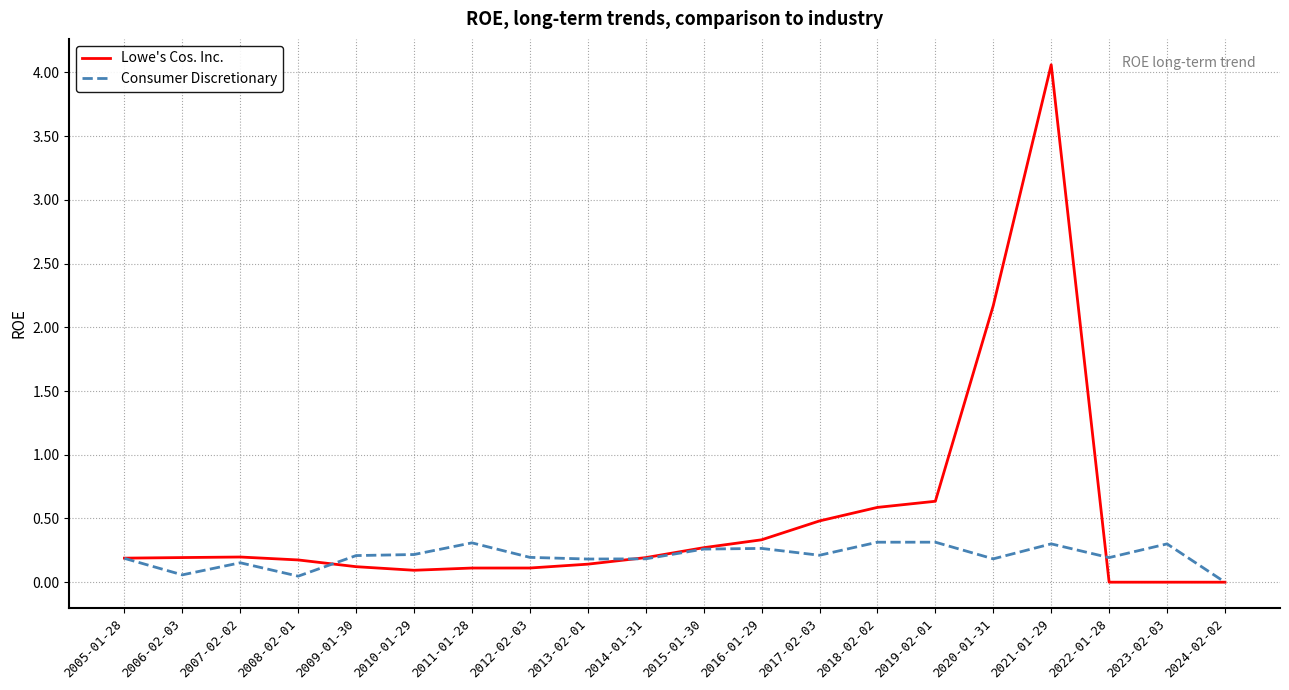

What position from the right is 2019-02-01?

6